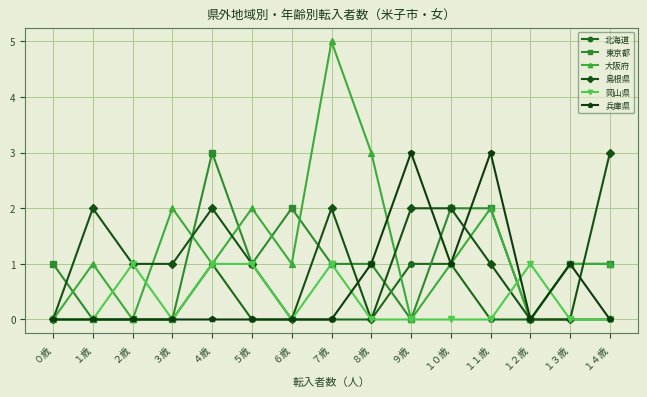

At which category is the sum across all series the highest?

７歳